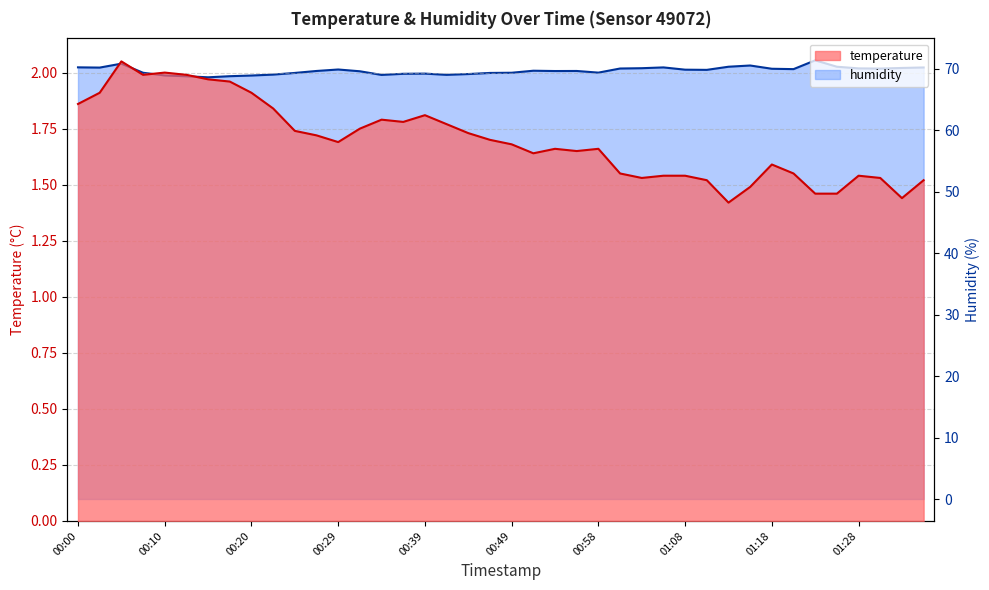

What is the label of the 4th point from the left?

00:07